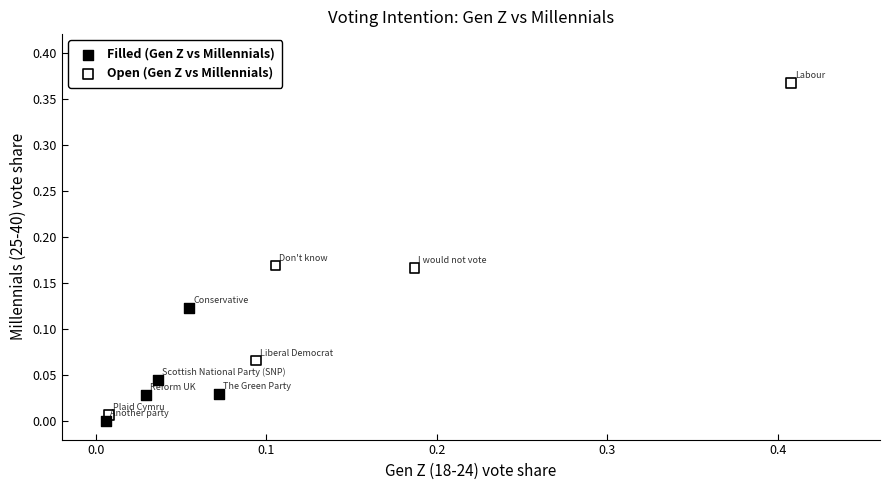

Which series contains the lowest Y value?

Filled (Gen Z vs Millennials)